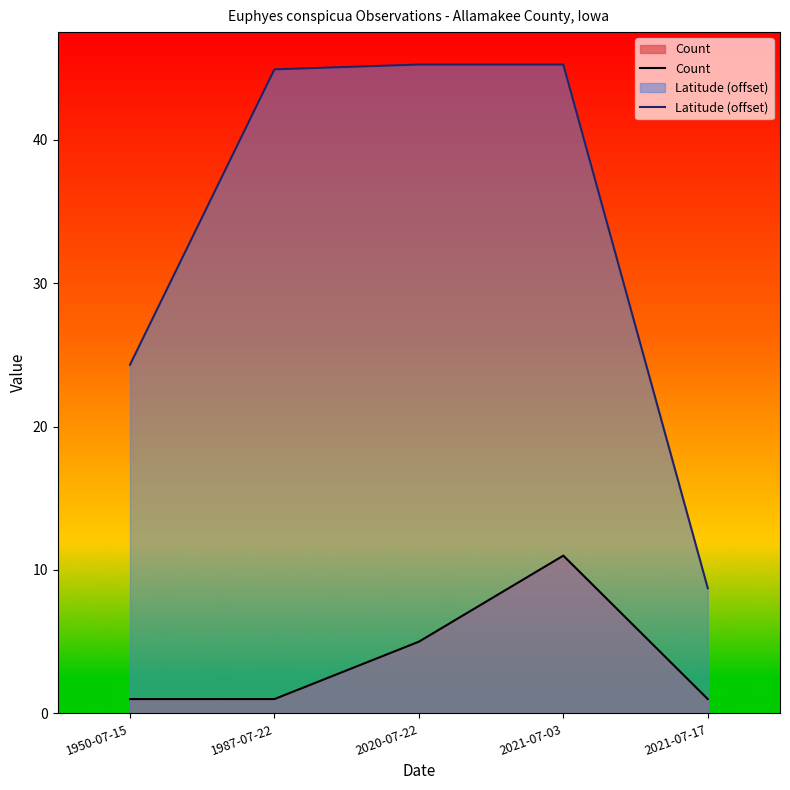

Which has a higher value, 2020-07-22 or 2021-07-03?

2021-07-03